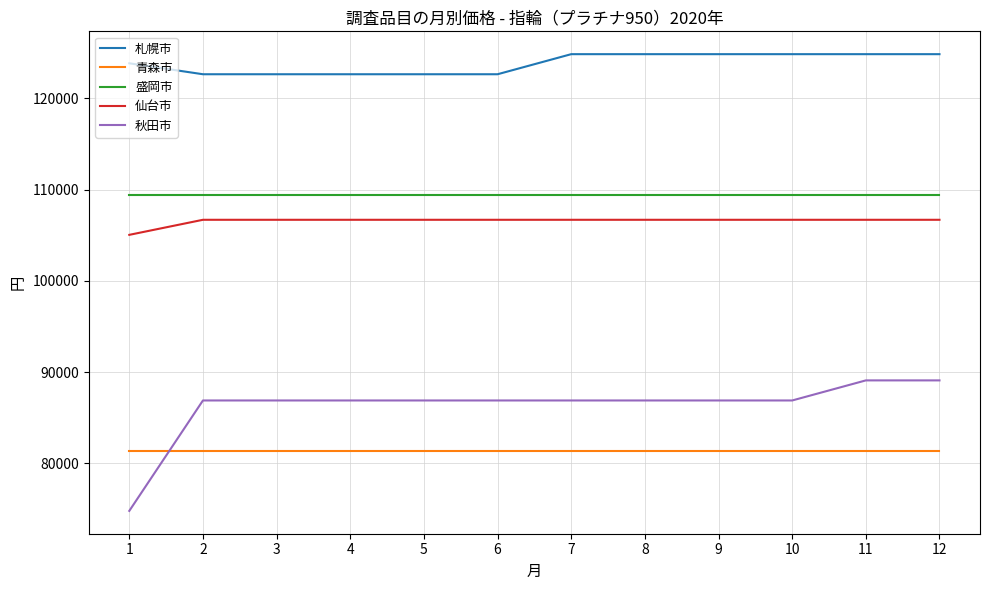

Rank the series at 12 from lowest to highest value.

青森市, 秋田市, 仙台市, 盛岡市, 札幌市